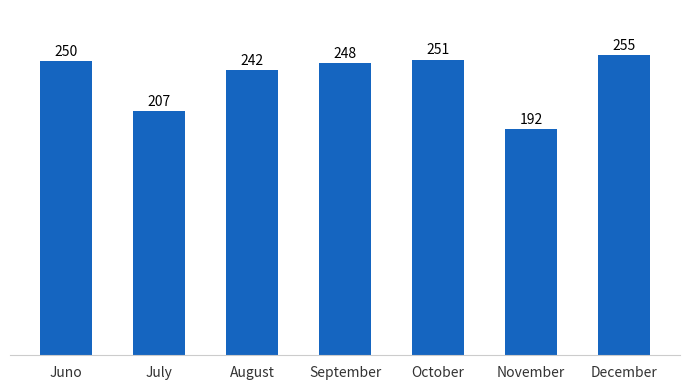

How many data points does each series have?

7